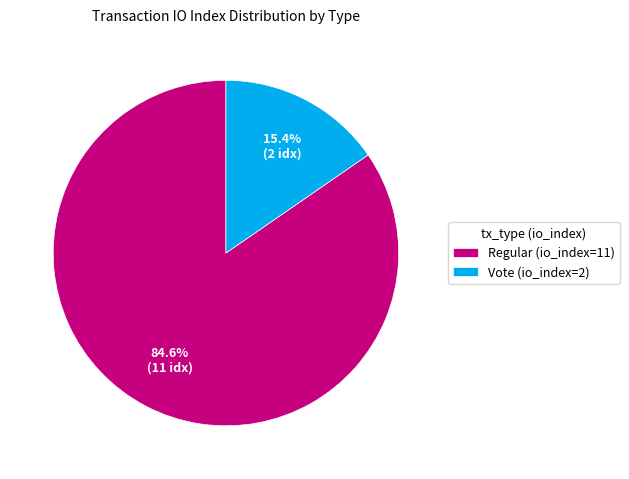

The Vote (io_index=2) slice represents 23% of the pie. True or false?

False